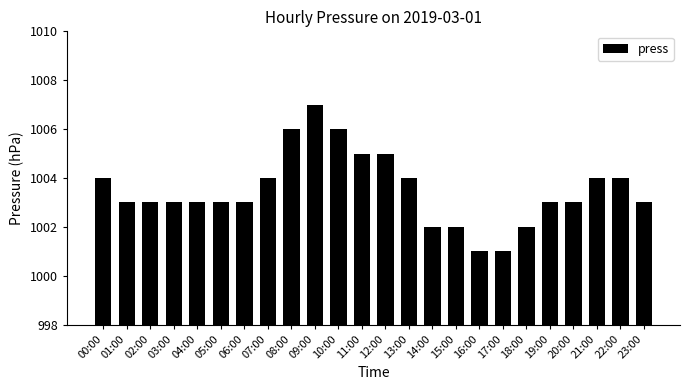

What is the label of the 5th bar from the left?

04:00